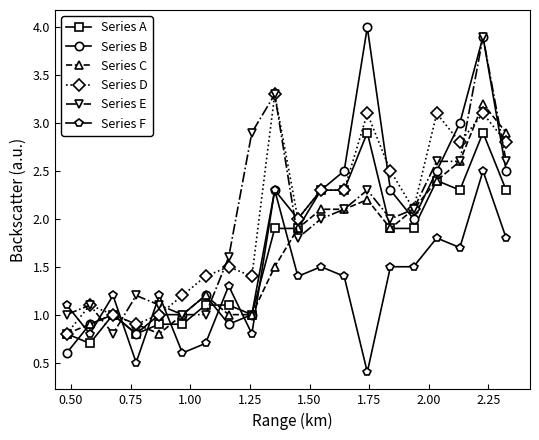

Which series has the largest range (max minus min)?

Series B